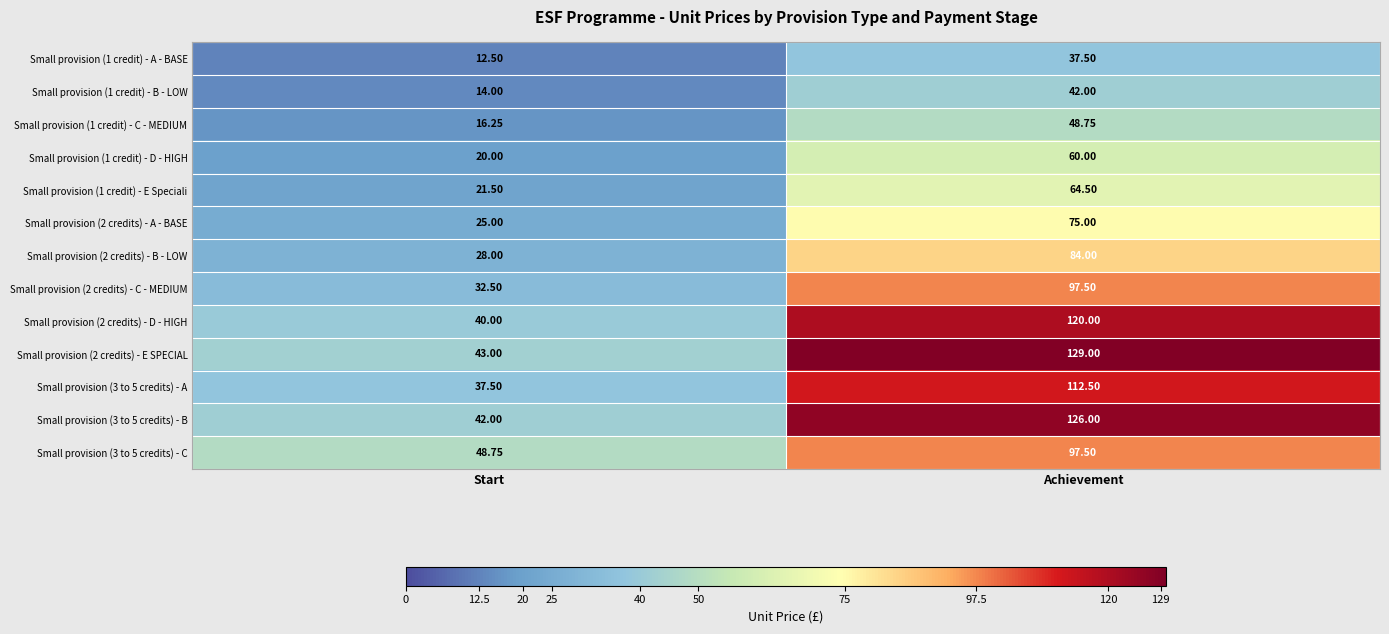

Count the number of categories in the chart.

2